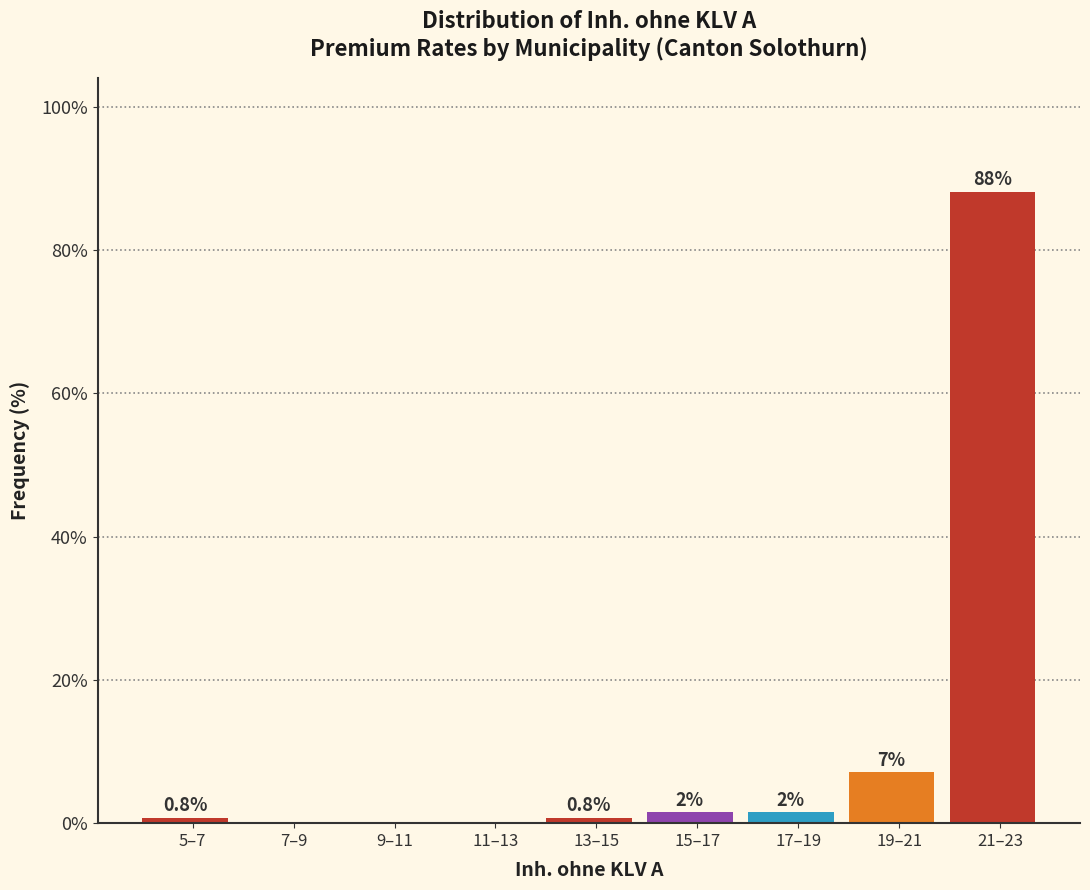

Is it true that the value at 13–15 is 0.8?

True